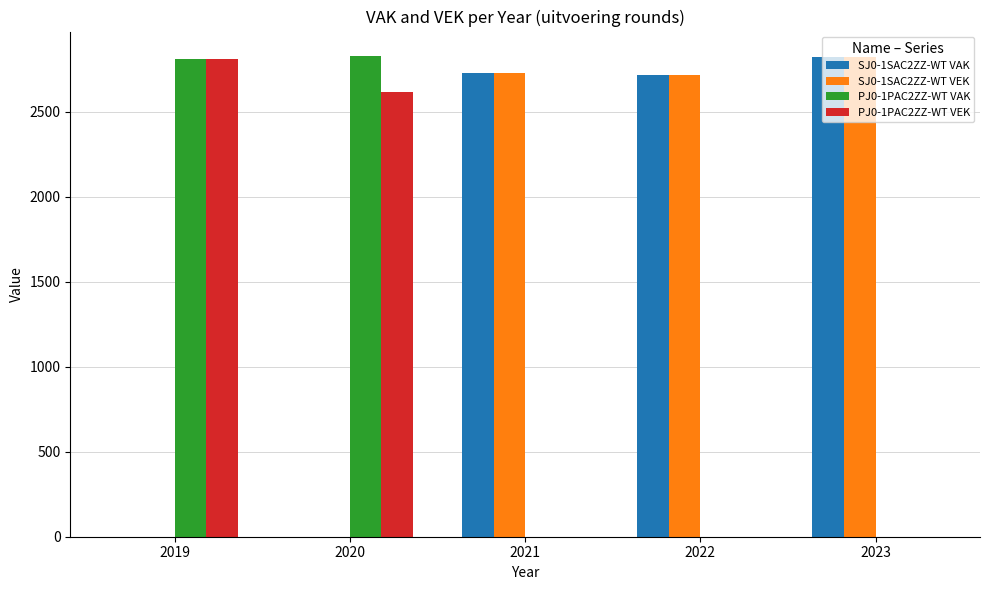

What is the sum of all PJ0-1PAC2ZZ-WT VAK values?

5641